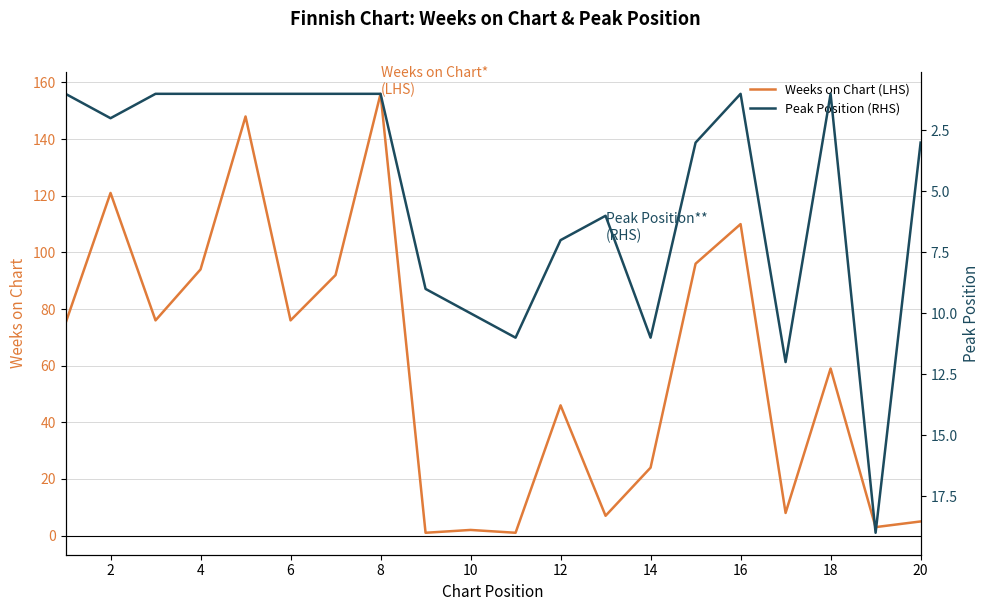

True or false: Weeks on Chart (LHS) has a value of 33 at 14.

False